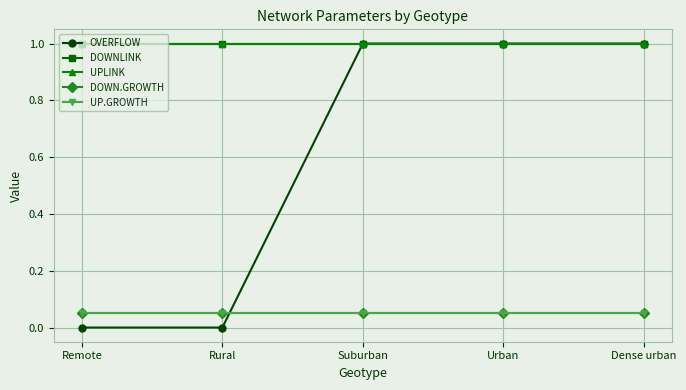

What is the total value across all series at Suburban?

3.1